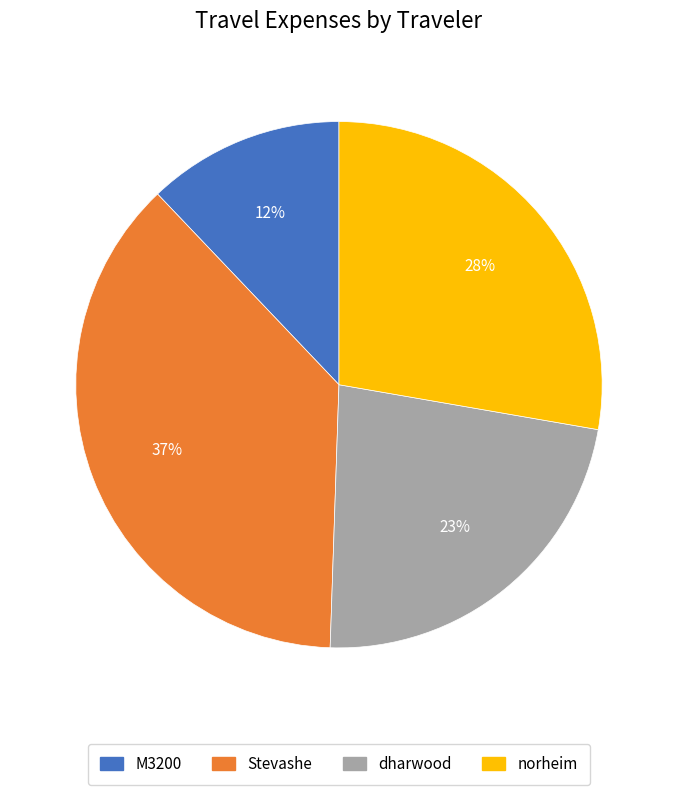

To the nearest percent, what portion does dharwood represent?

23%